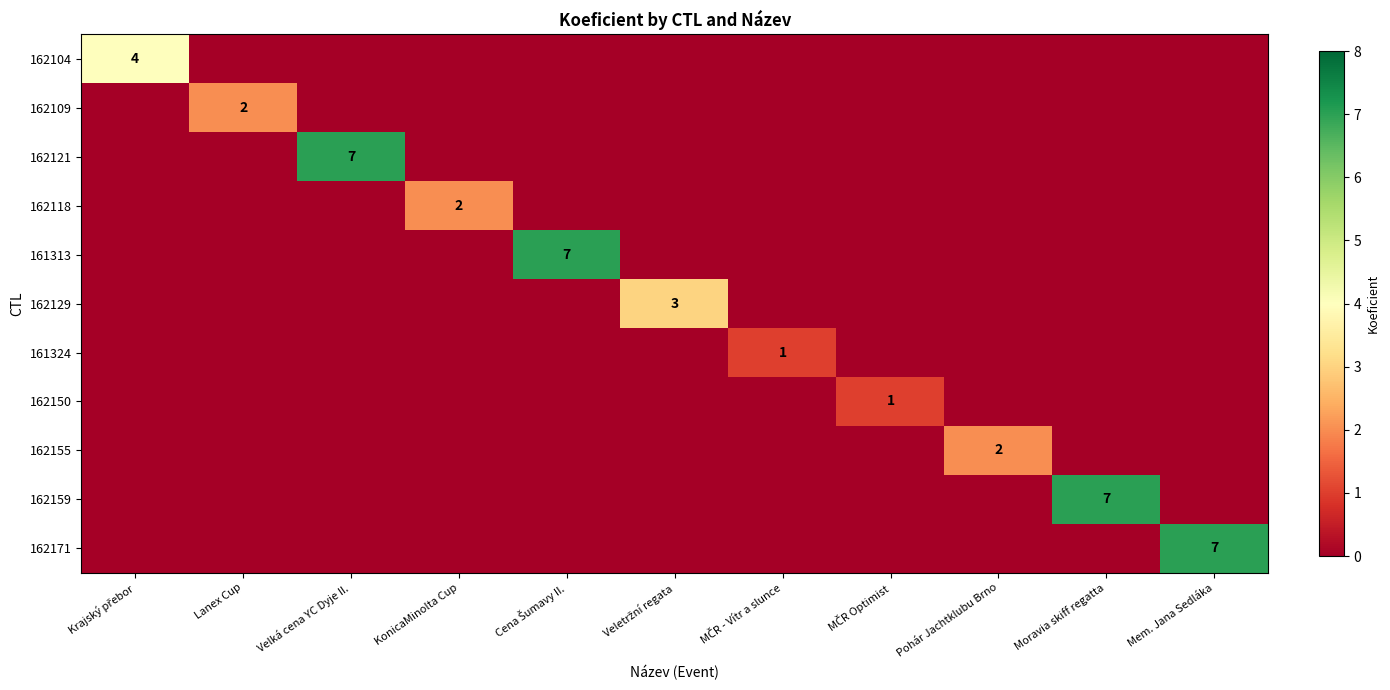

The value of 162171 at Pohár Jachtklubu Brno is 0. True or false?

True